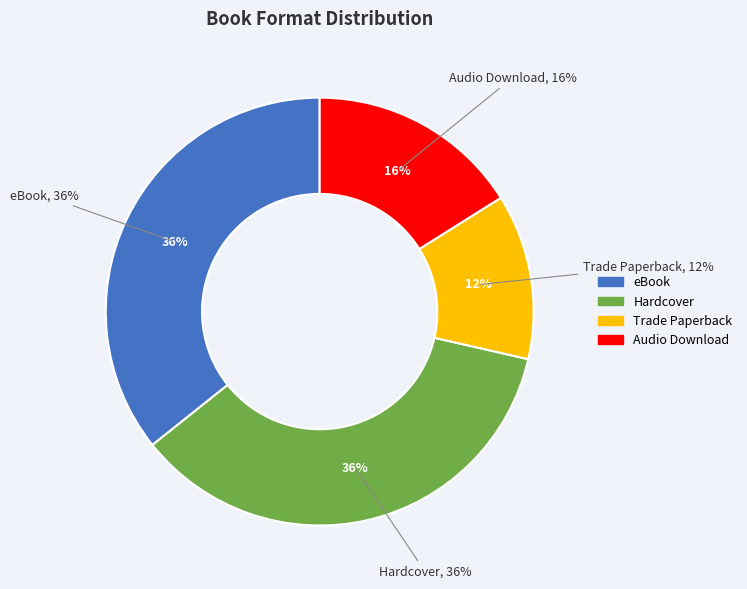

To the nearest percent, what percentage of the pie is Trade Paperback?

12%